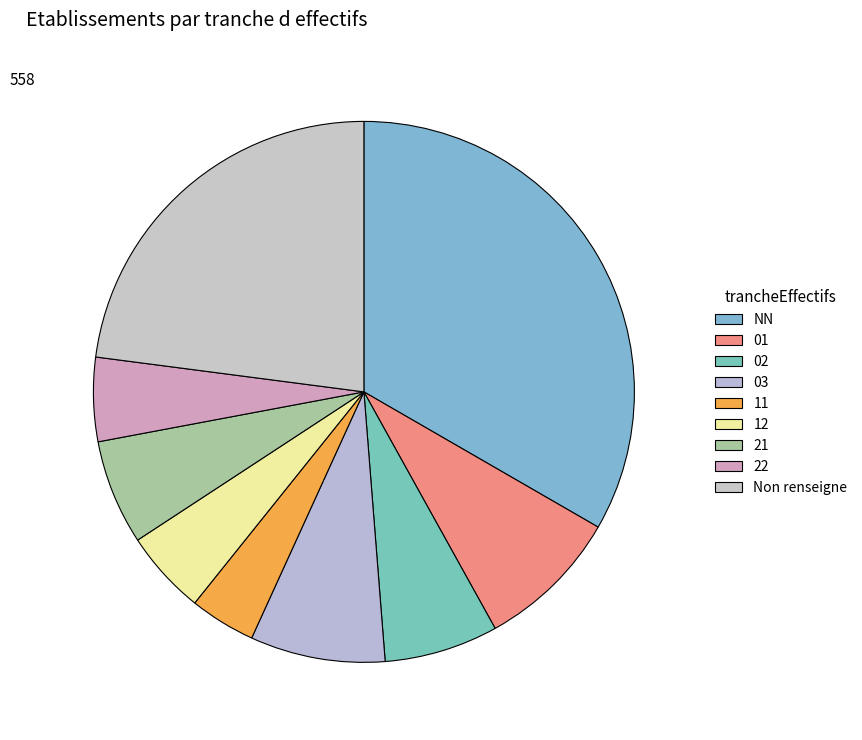

What is the smallest slice in the pie chart?

11